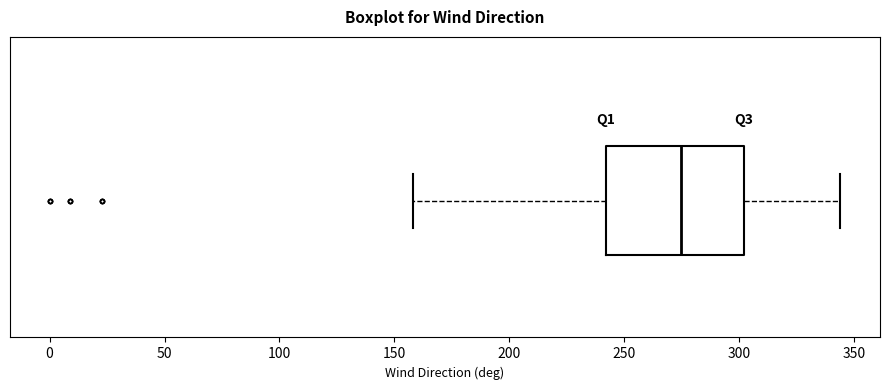

Where is the left edge of the box on the x-axis? The values are not printed on the chart, so give them approximately, as read against the axis.

240